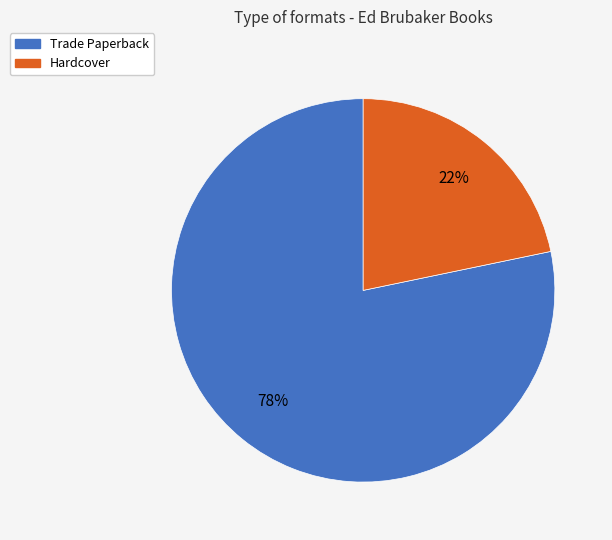

Rank the categories by value from highest to lowest.

Trade Paperback, Hardcover